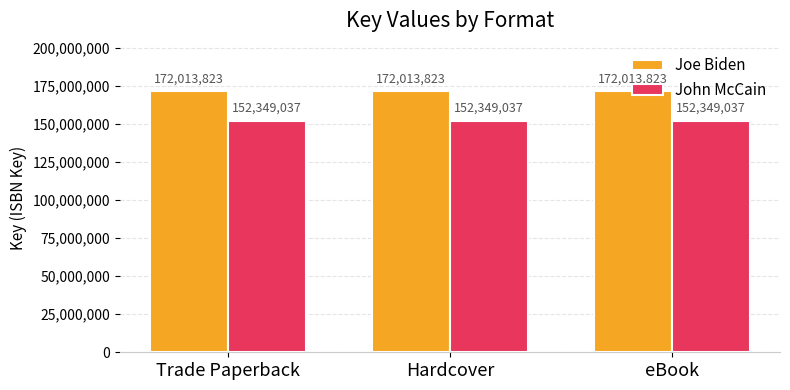

Does the chart contain stacked bars?

No